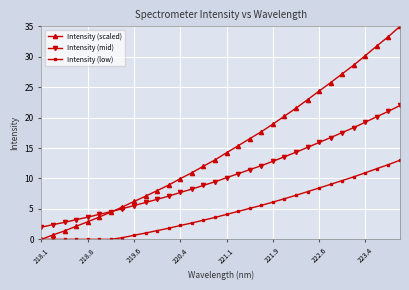

At how many categories does at least one series exceed 30?

4